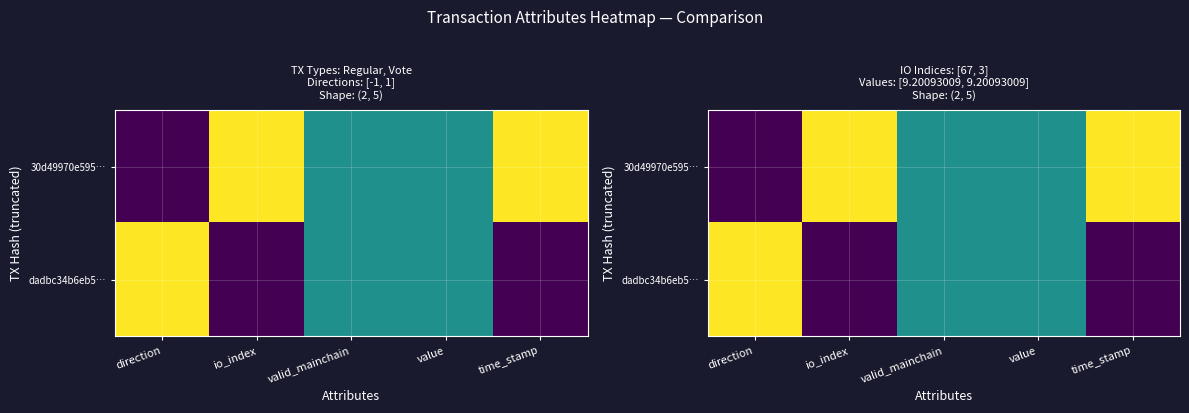

Is it true that dadbc34b6eb5… equals 0.5 at value?

True